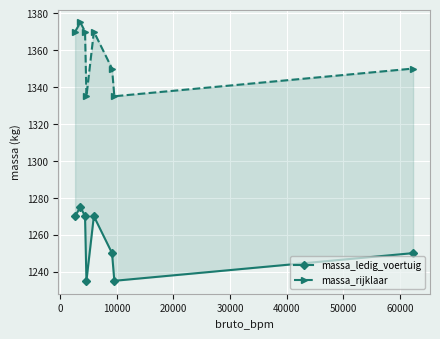

True or false: massa_rijklaar and massa_ledig_voertuig intersect in this chart.

False